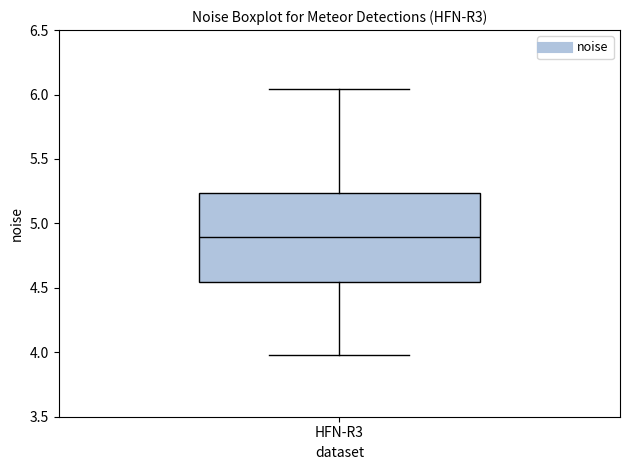

Where does the median line of the box for HFN-R3 sit on the y-axis? The values are not printed on the chart, so give them approximately, as read against the axis.

4.90